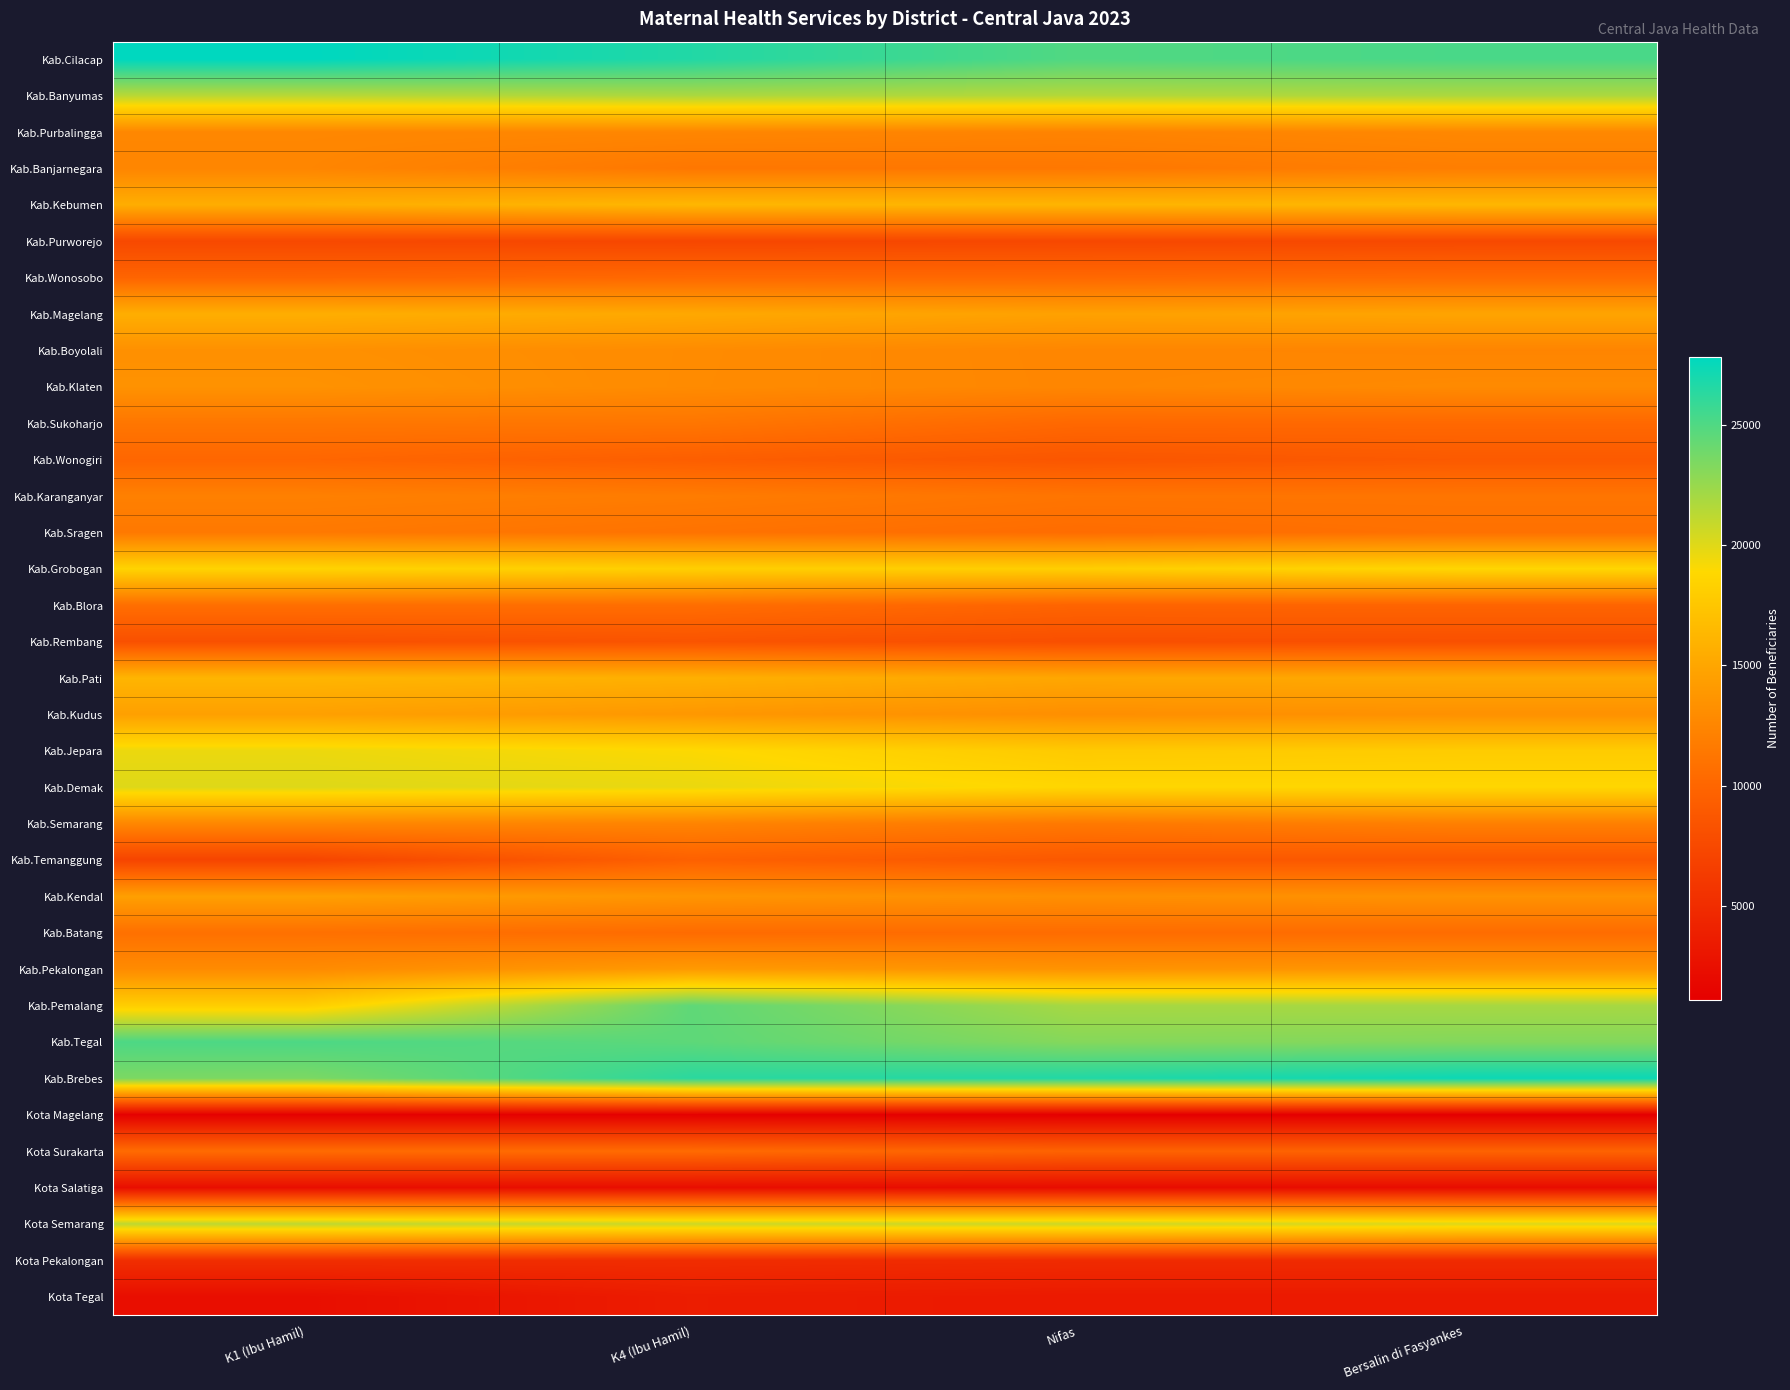

What is the difference between the highest and lowest values at Nifas?

25517